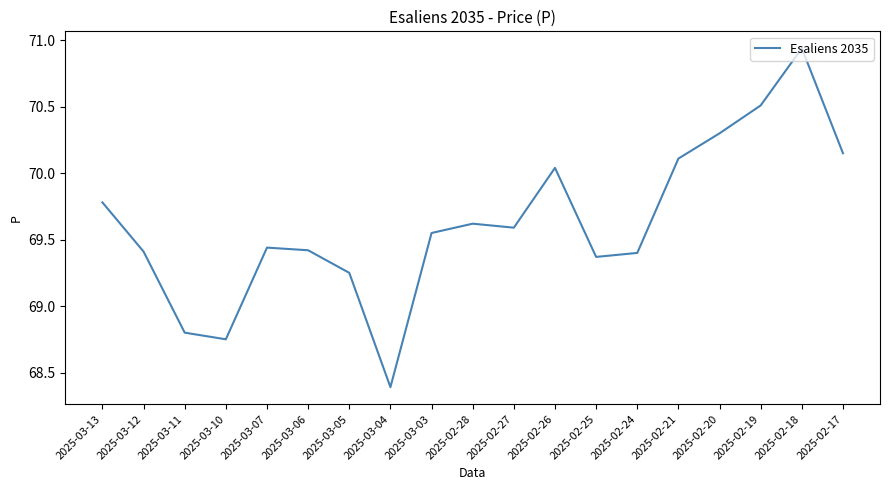

What position from the right is 2025-03-04?

12